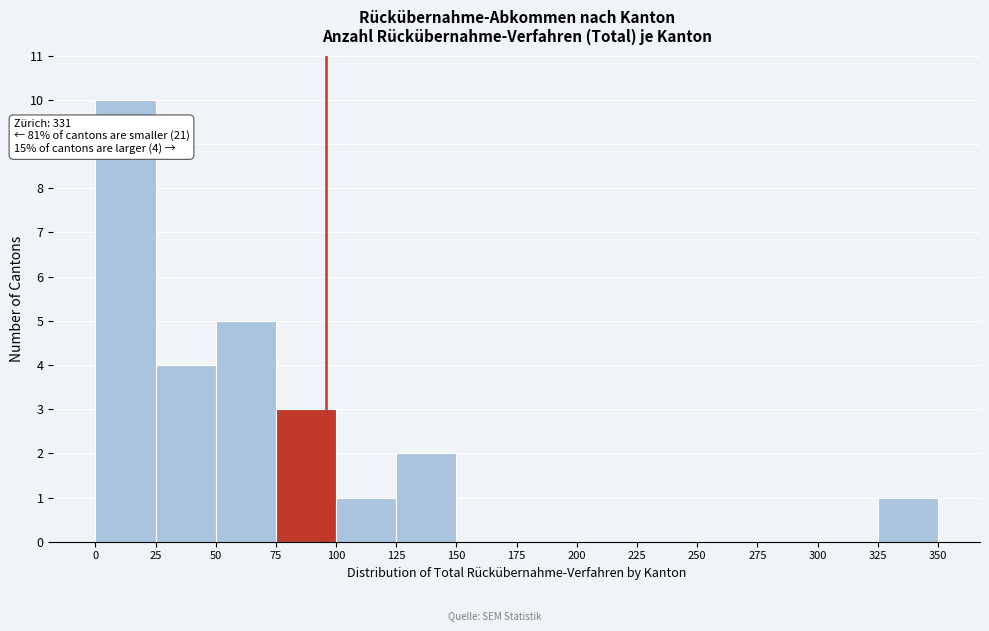

Which range on the x-axis has the tallest bar?

0 to 25